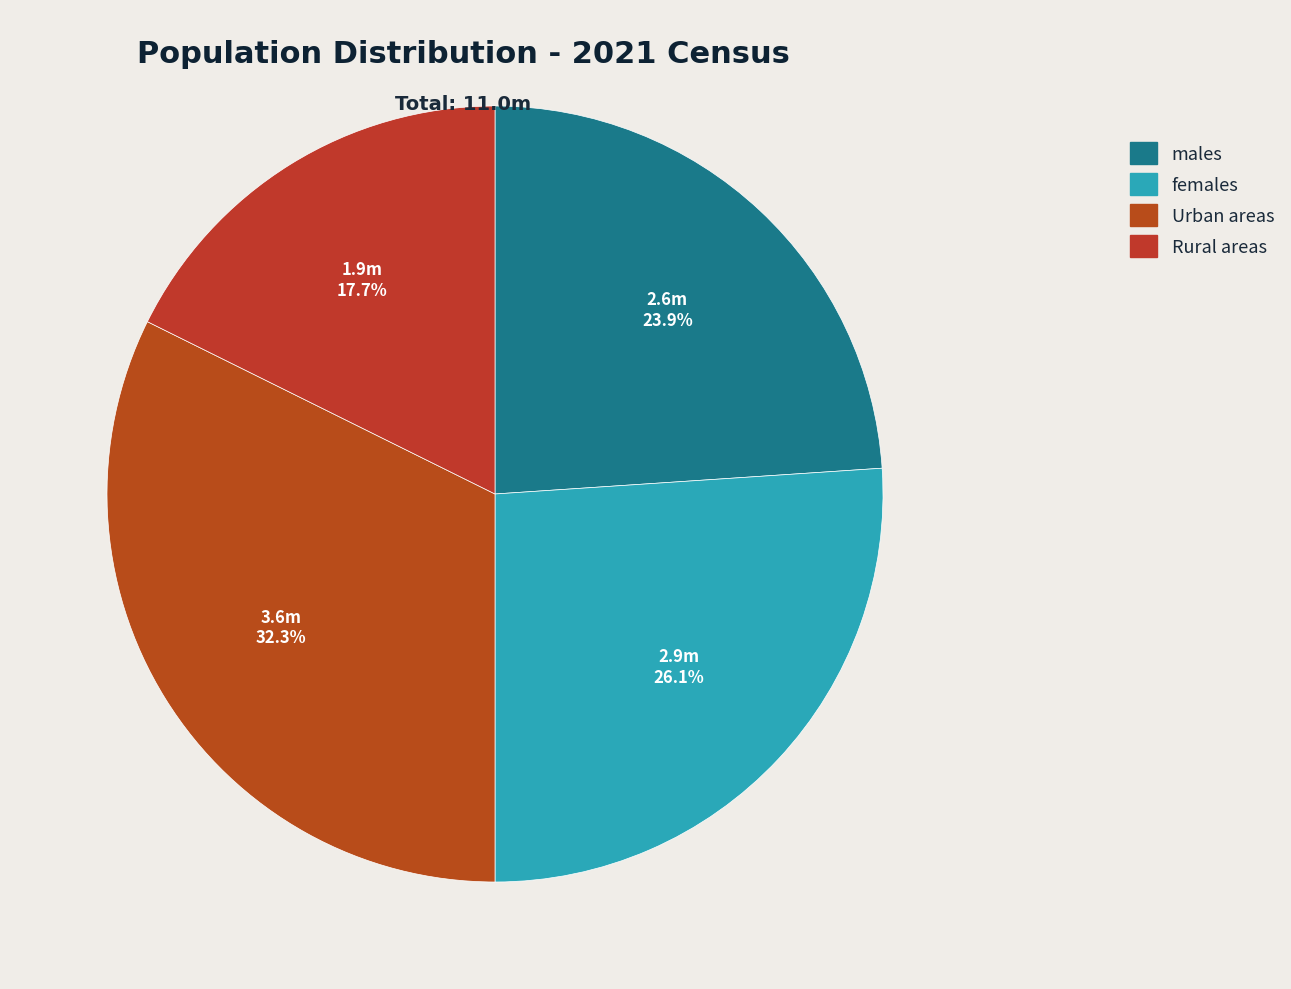

The Urban areas slice represents 32% of the pie. True or false?

True